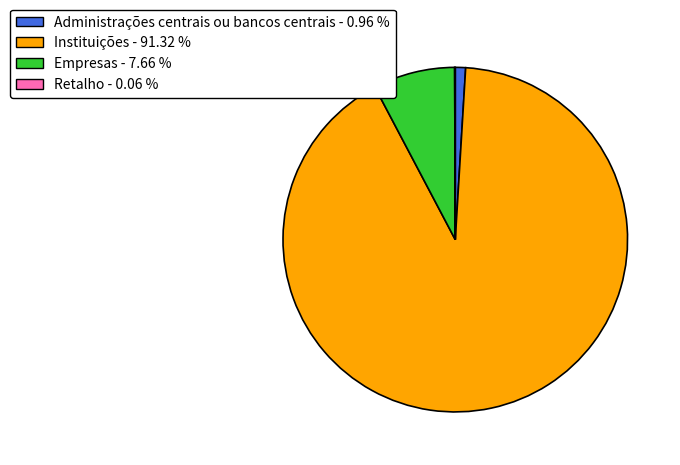

Approximately how many times larger is the value at Instituições compared to Administrações centrais ou bancos centrais?

94.8